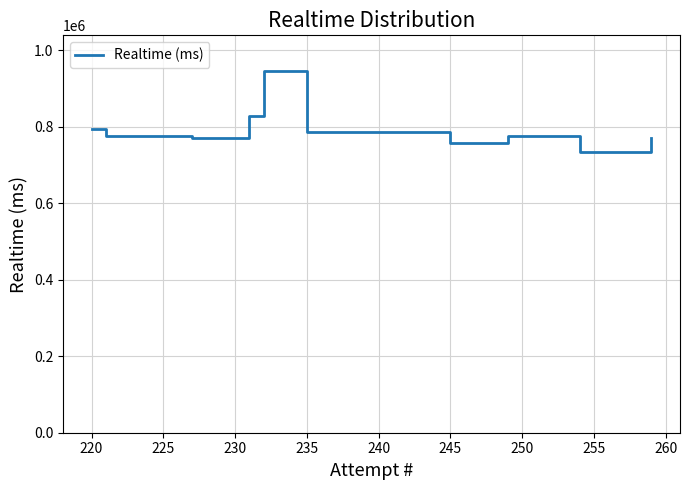

What is the smallest value displayed?

733552